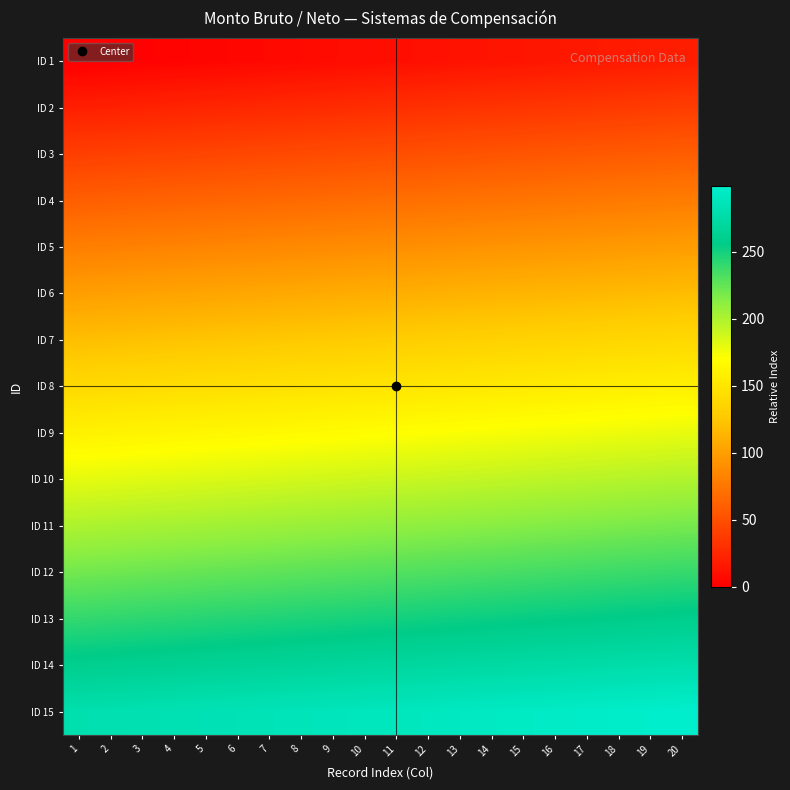

Rank the series at 20 from lowest to highest value.

ID 1, ID 2, ID 3, ID 4, ID 5, ID 6, ID 7, ID 8, ID 9, ID 10, ID 11, ID 12, ID 13, ID 14, ID 15